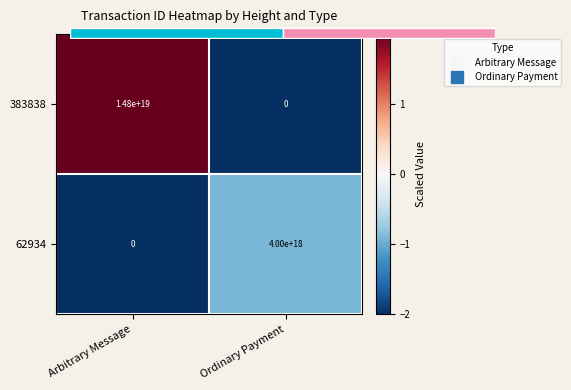

At which label does 383838 reach its peak?

Arbitrary Message